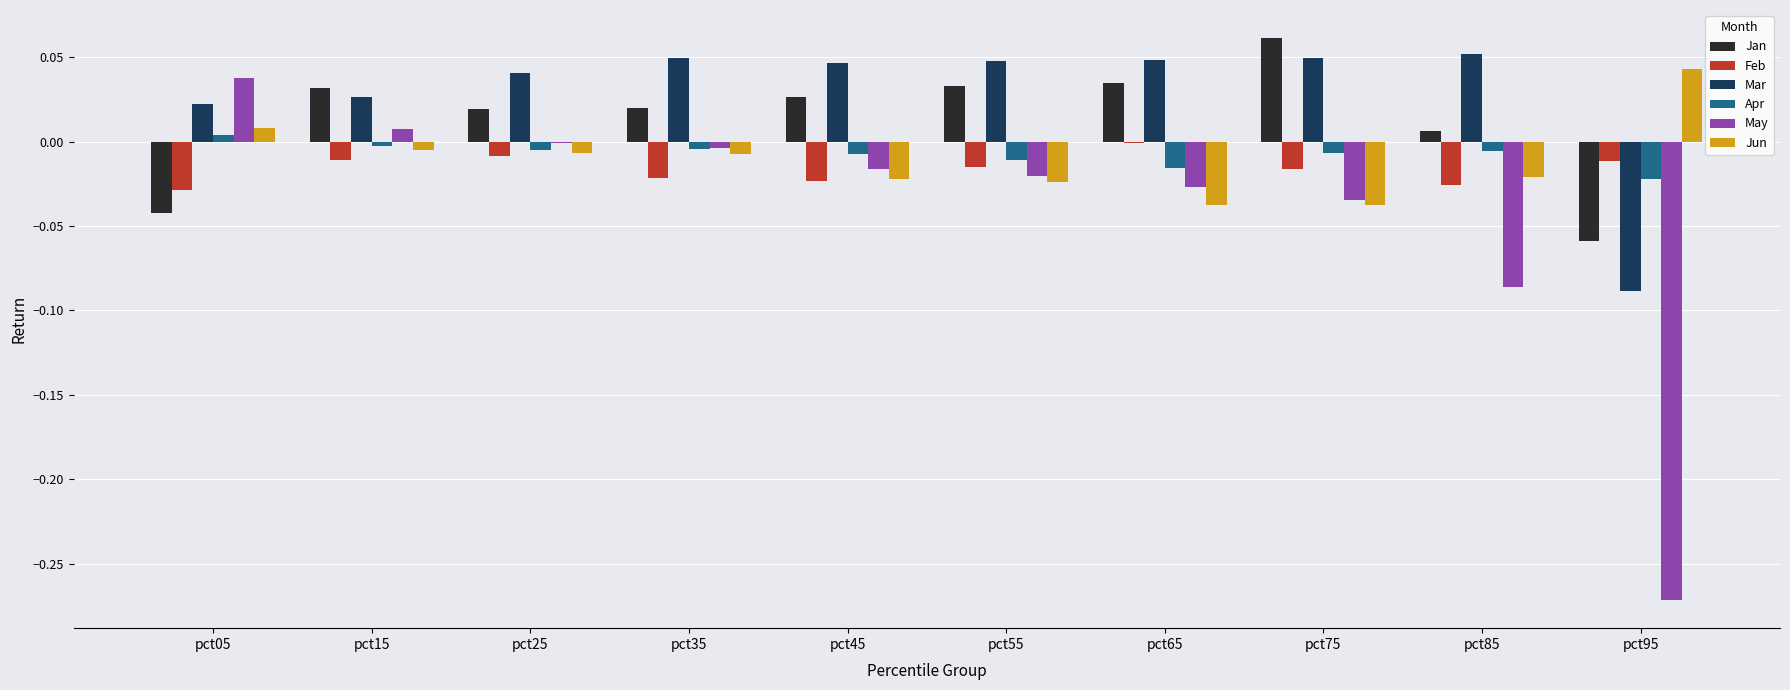

Which series has the largest range (max minus min)?

May